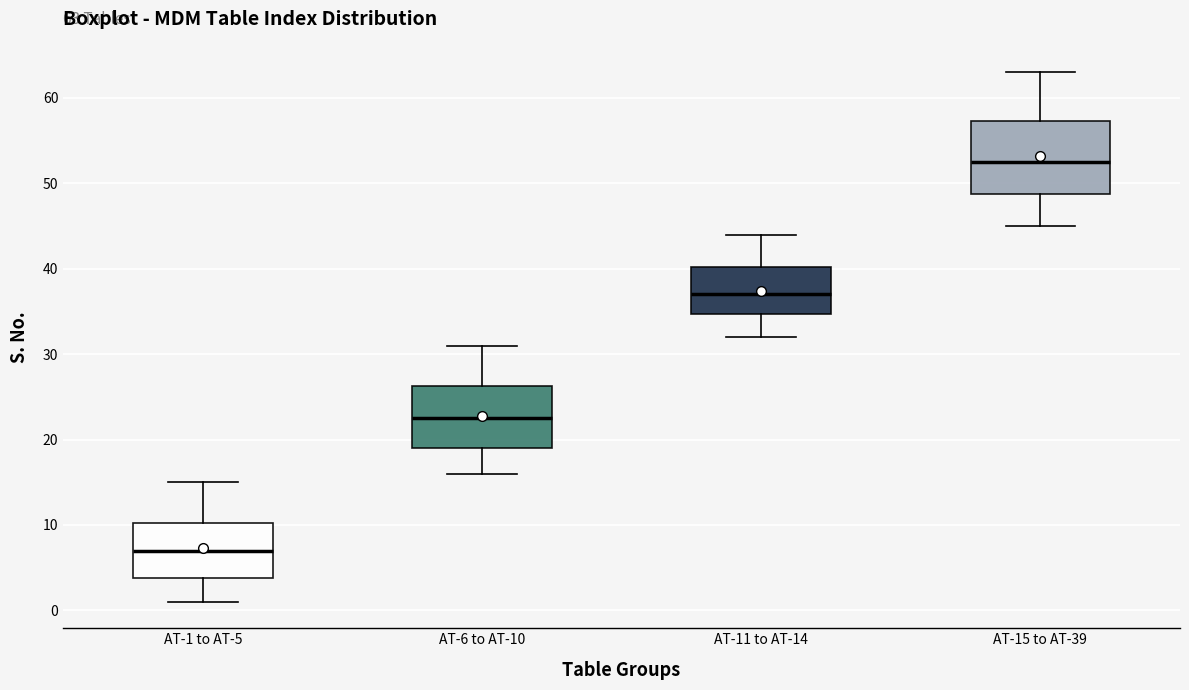

Which box has the lowest median line?

AT-1 to AT-5